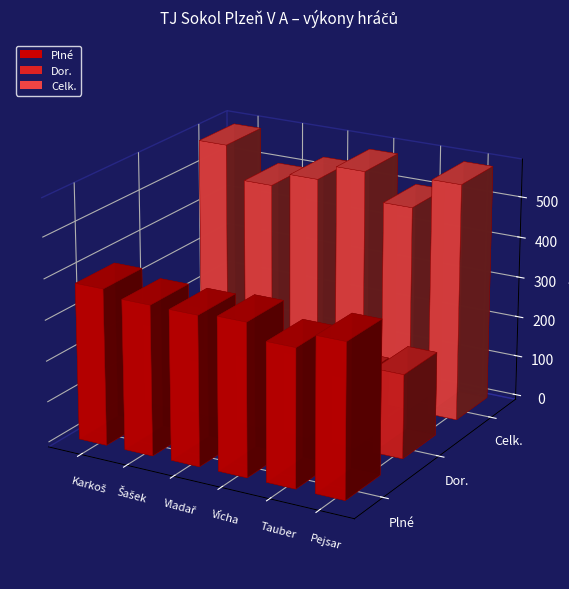

What is the sum of the Plné values at Vladař and Pejsar?

741